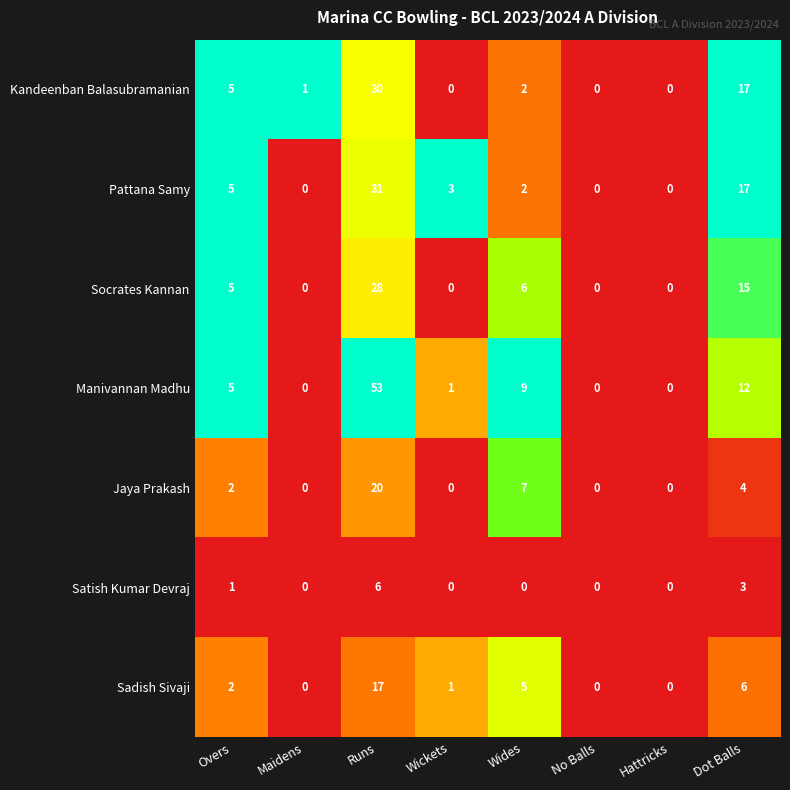

Where is Pattana Samy nearest to the value 15?

Dot Balls